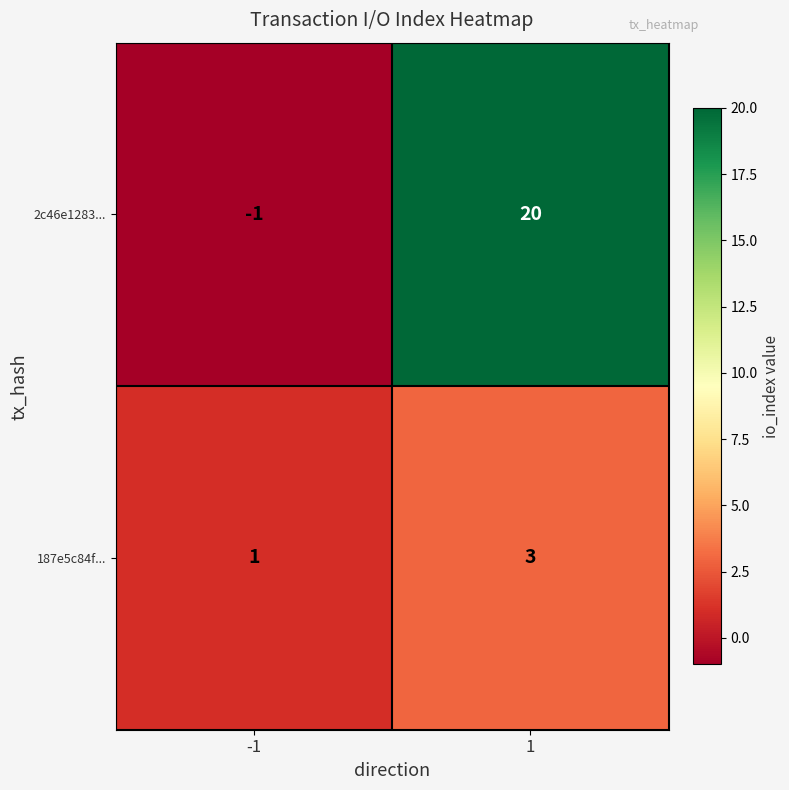

True or false: 2c46e1283... has a value of 35 at 1.

False